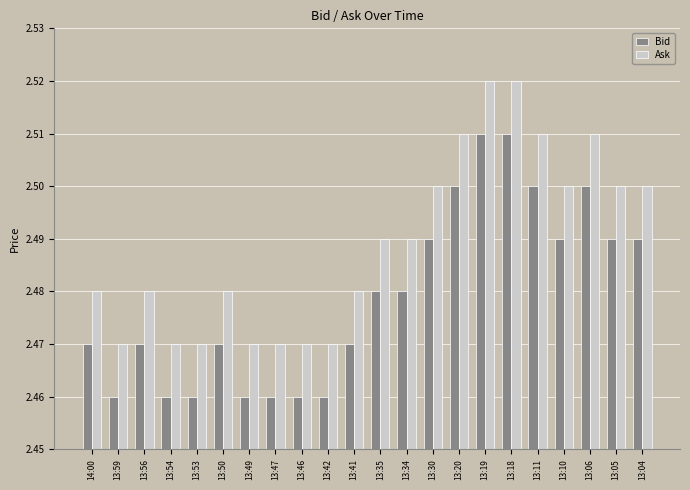

What position from the left is 13:41?

11